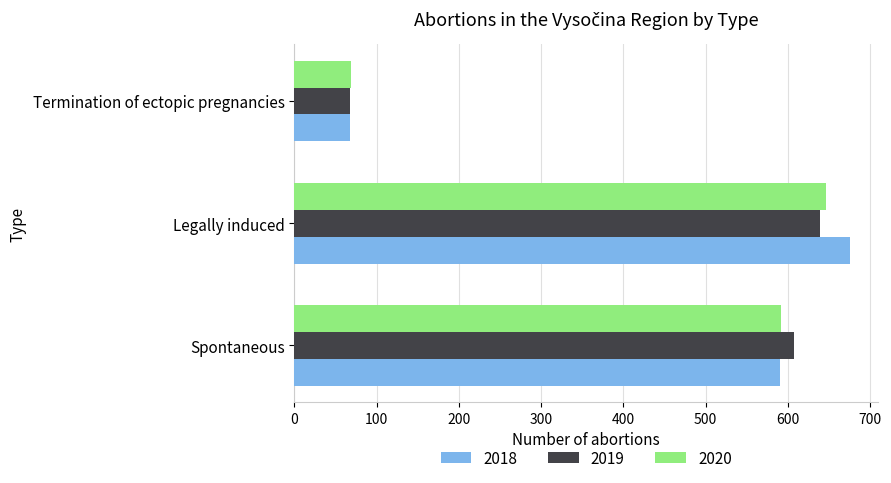

What is the difference between the maximum and minimum values in the 2020 series?

577